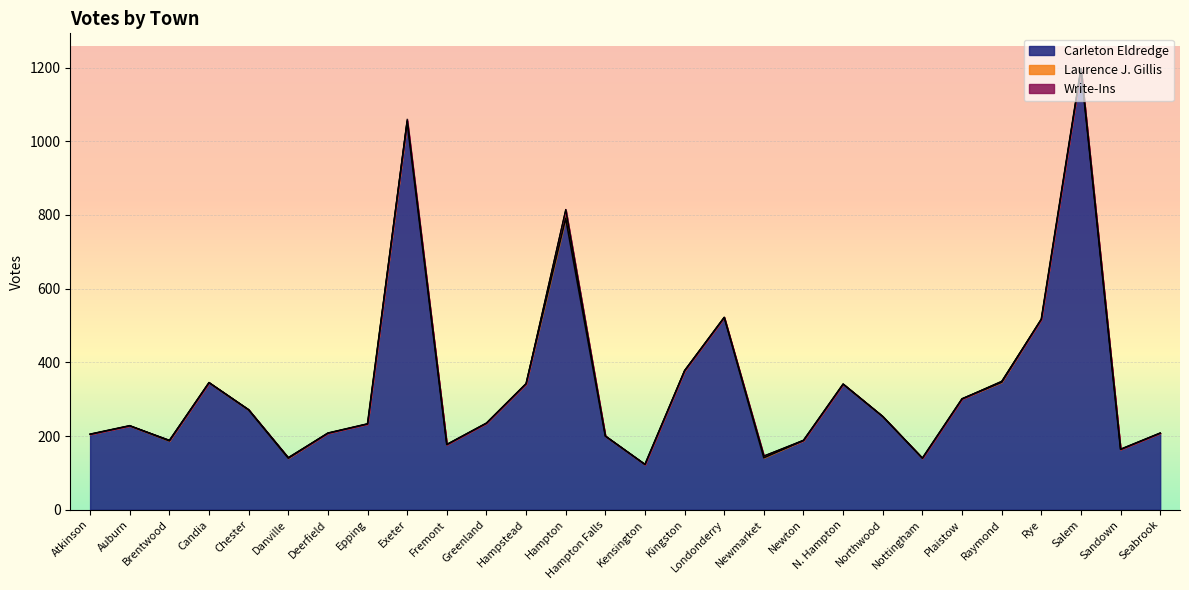

At which category is the sum across all series the highest?

Salem